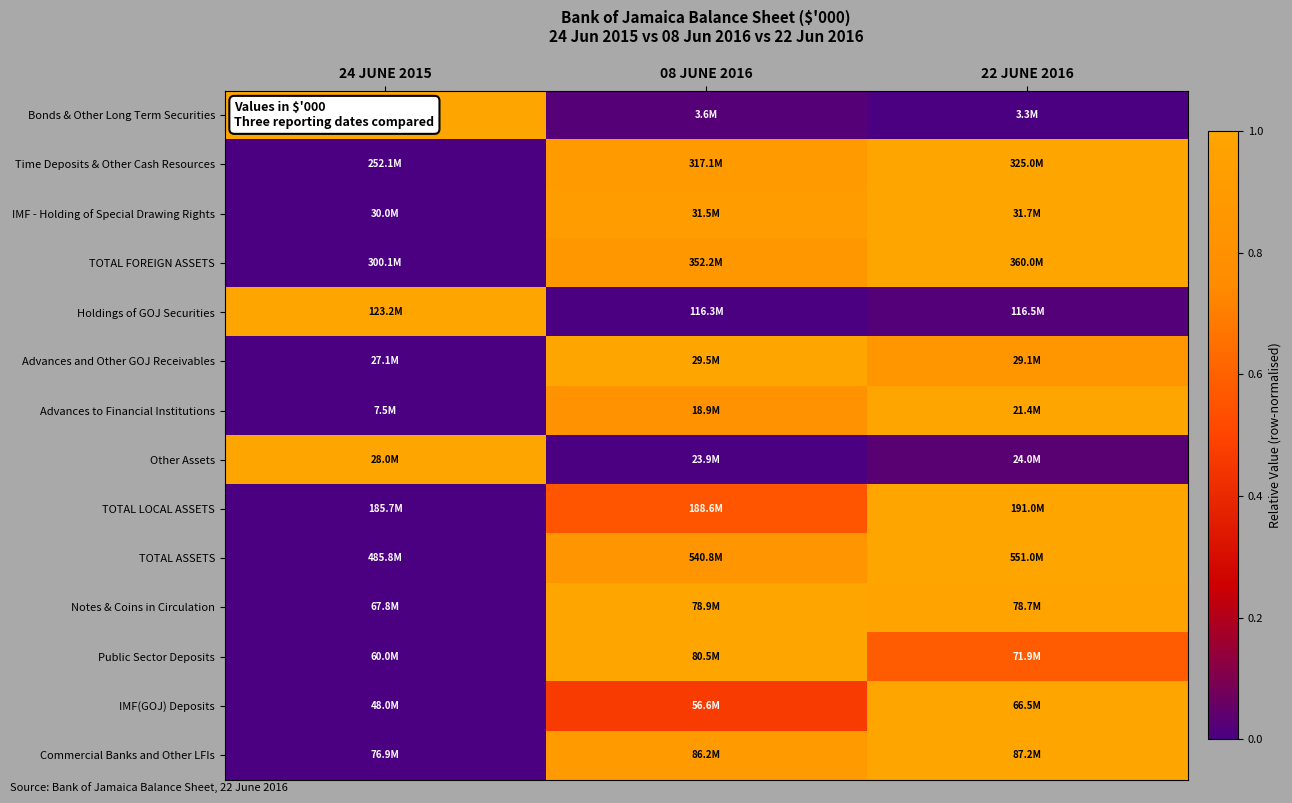

Between 22 JUNE 2016 and 08 JUNE 2016, which is larger?

08 JUNE 2016